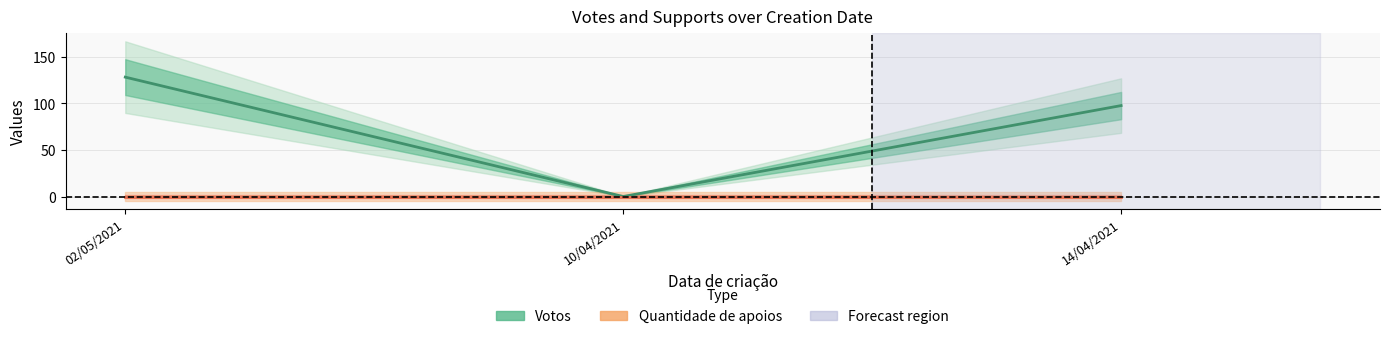

What is the average value of the Votos series?

75.2